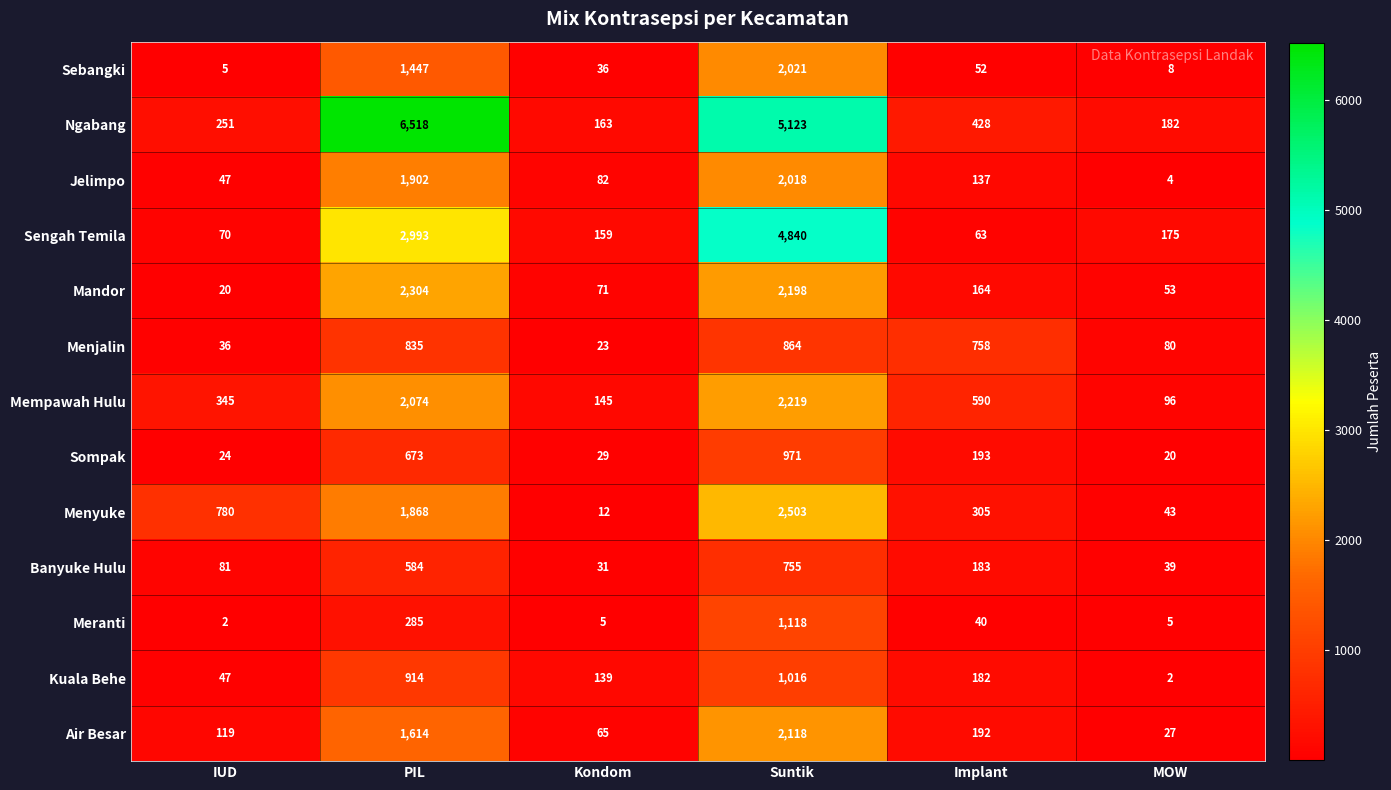

What value does the Mandor series have at Implant?

164